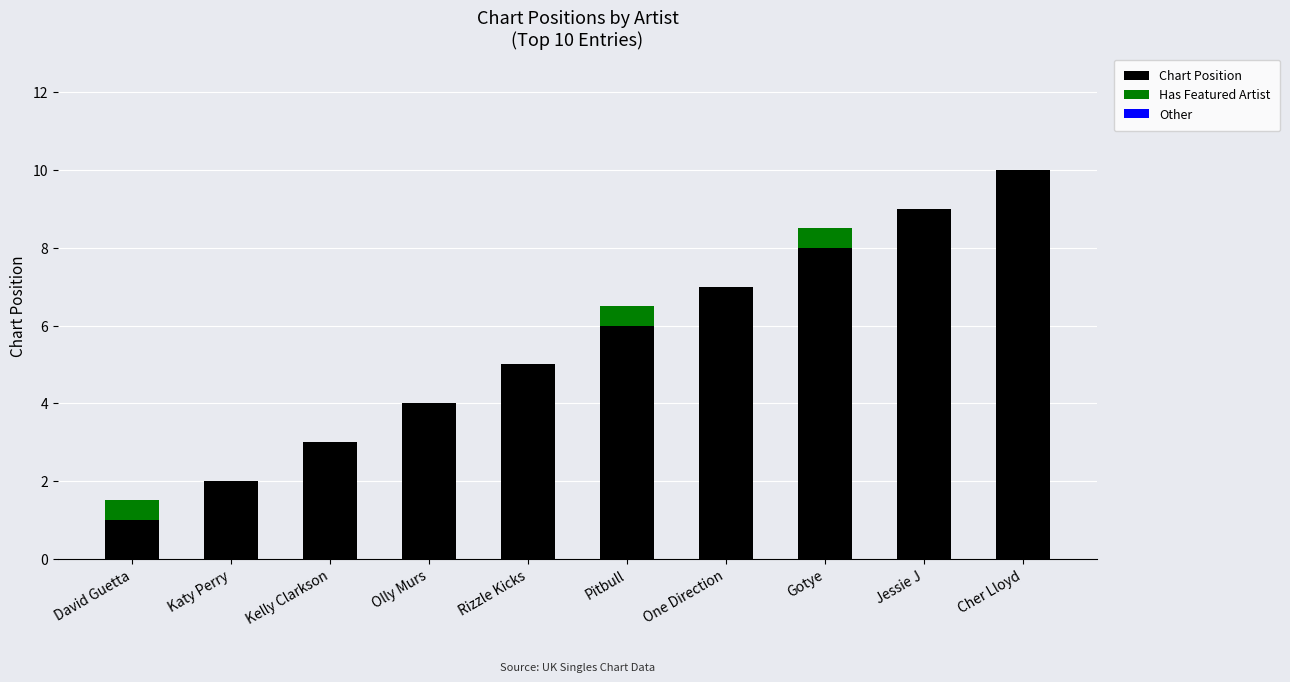

True or false: Chart Position has a value of 3.2 at Rizzle Kicks.

False